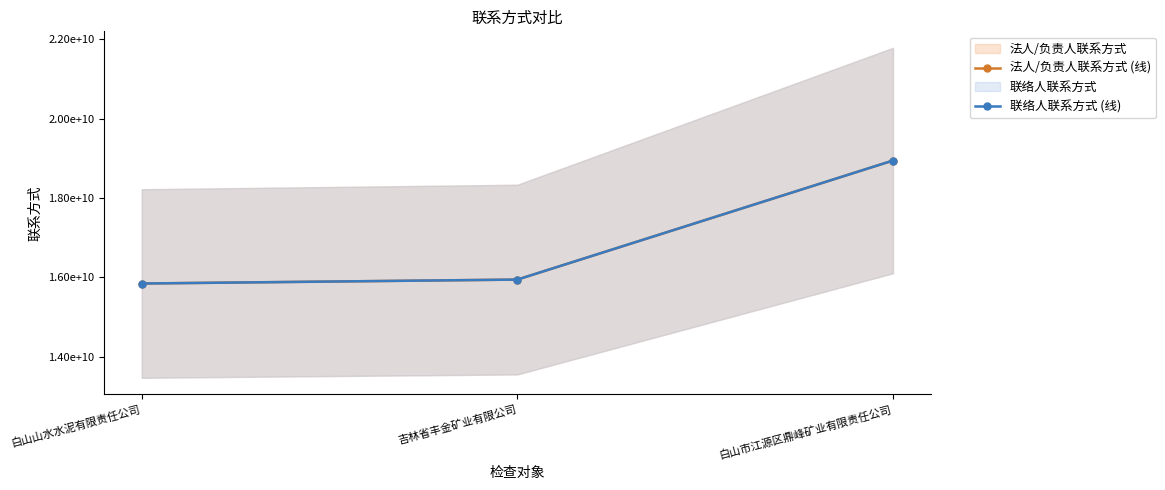

The 法人/负责人联系方式 (线) series shows 8178151419 at 白山山水水泥有限责任公司. True or false?

False